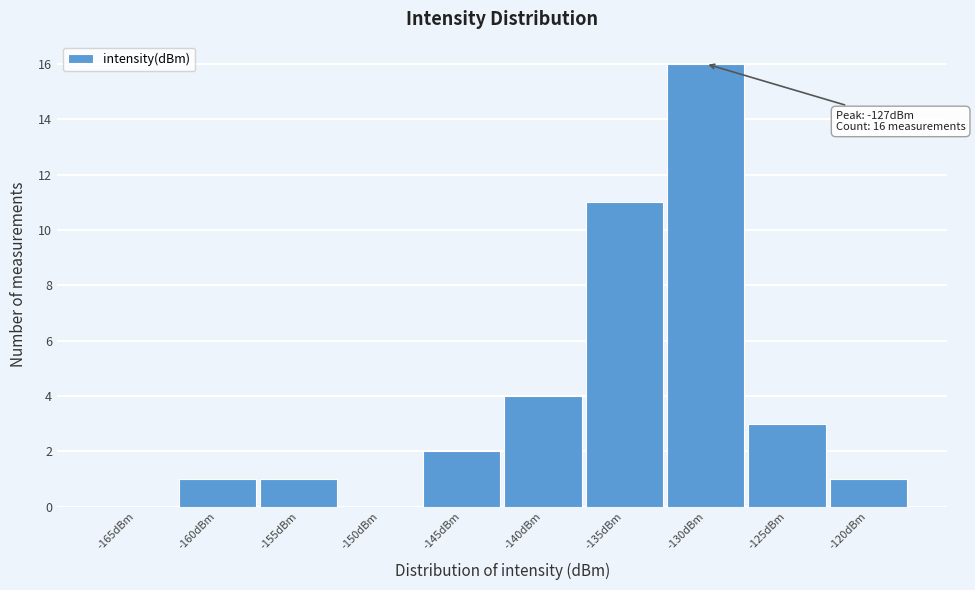

Reading right to left, transcribe all the data shown in this chart.

-120dBm=1	-125dBm=3	-130dBm=16	-135dBm=11	-140dBm=4	-145dBm=2	-150dBm=0	-155dBm=1	-160dBm=1	-165dBm=0